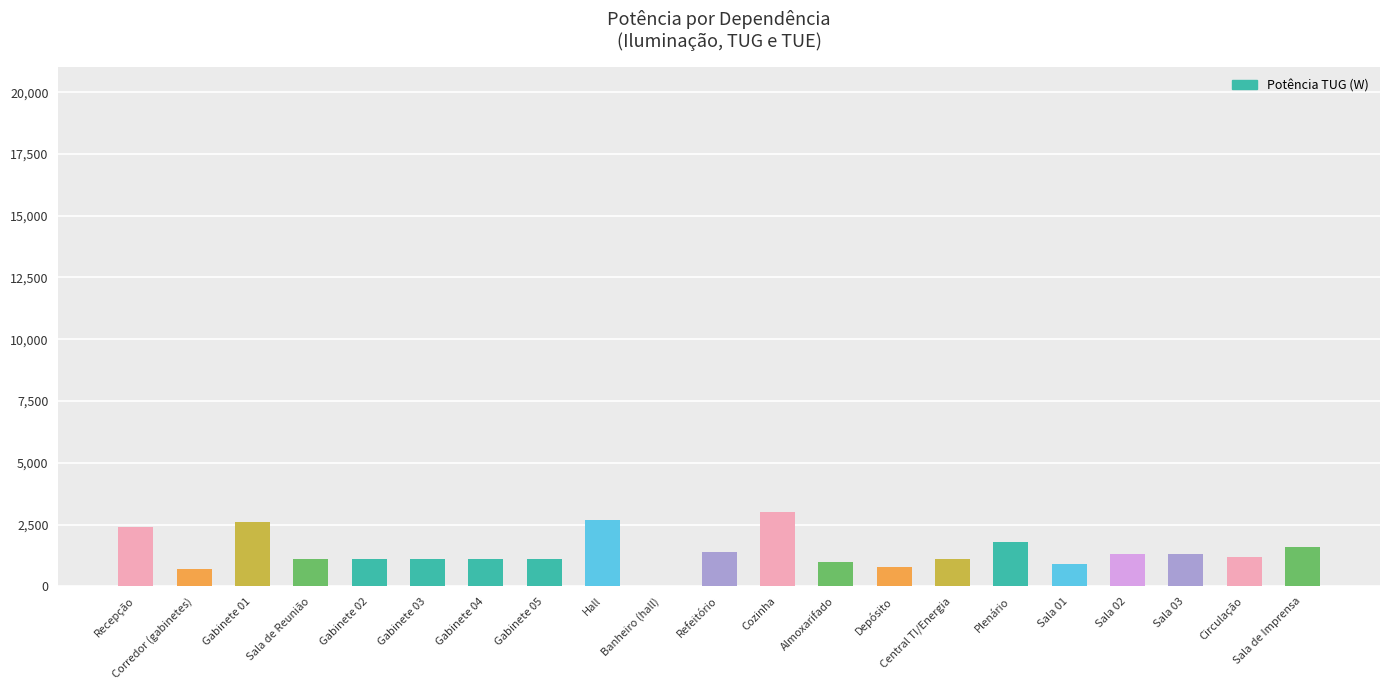

What is the change in value from Sala de Reunião to Banheiro (hall)?

-1100